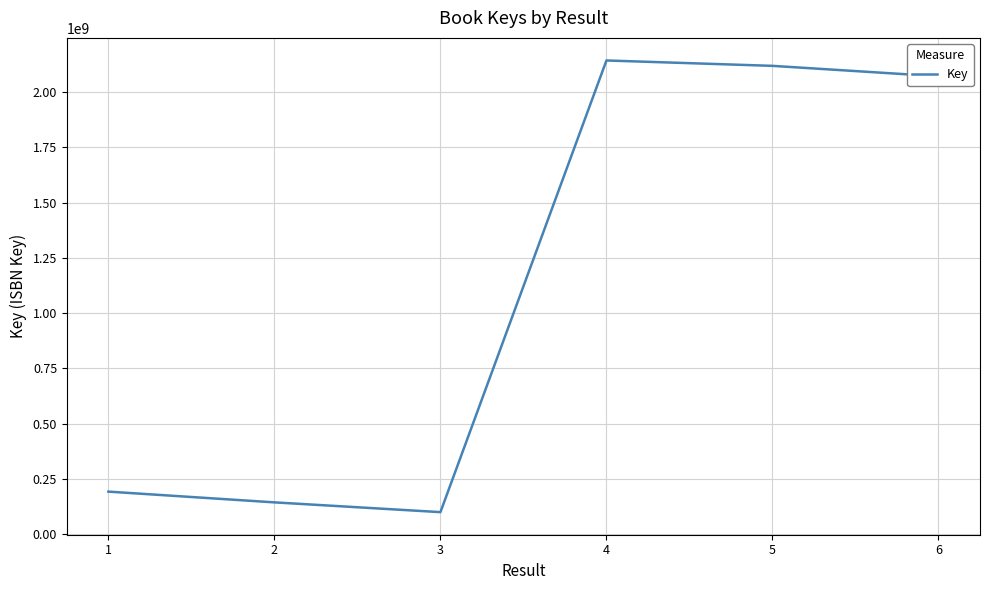

What is the smallest value displayed?

100942318